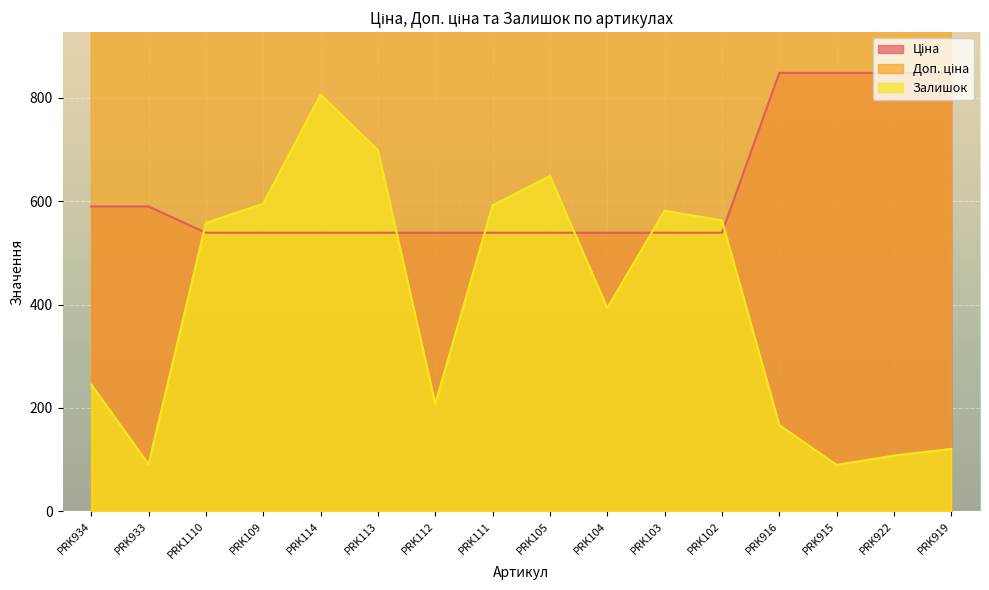

Reading left to right, list all the values displayed in this chart.

Ціна: PRK934=589.9	PRK933=589.9	PRK1110=539.0	PRK109=539.0	PRK114=539.0	PRK113=539.0	PRK112=539.0	PRK111=539.0	PRK105=539.0	PRK104=539.0	PRK103=539.0	PRK102=539.0	PRK916=848.4	PRK915=848.4	PRK922=848.4	PRK919=848.4
Доп. ціна: PRK934=1081.7	PRK933=1081.7	PRK1110=1235.4	PRK109=1235.4	PRK114=1235.4	PRK113=1235.4	PRK112=1235.4	PRK111=1235.4	PRK105=1235.4	PRK104=1235.4	PRK103=1235.4	PRK102=1235.4	PRK916=1149.7	PRK915=1149.7	PRK922=1149.7	PRK919=1149.7
Залишок: PRK934=245.3	PRK933=91.0	PRK1110=558.0	PRK109=595.3	PRK114=806.3	PRK113=698.7	PRK112=208.0	PRK111=592.0	PRK105=648.7	PRK104=393.3	PRK103=581.7	PRK102=562.7	PRK916=166.7	PRK915=89.7	PRK922=107.7	PRK919=120.7